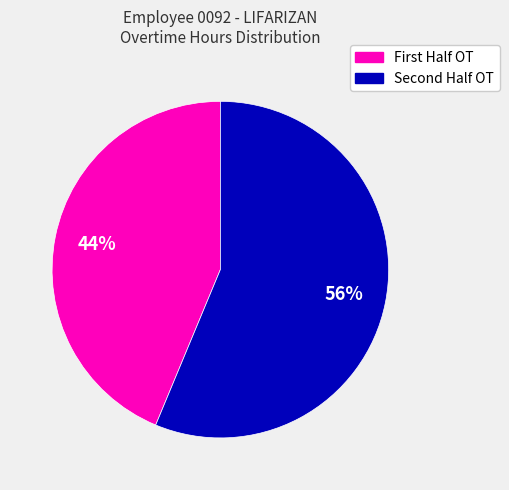

Is there any slice that represents more than half of the pie?

Yes